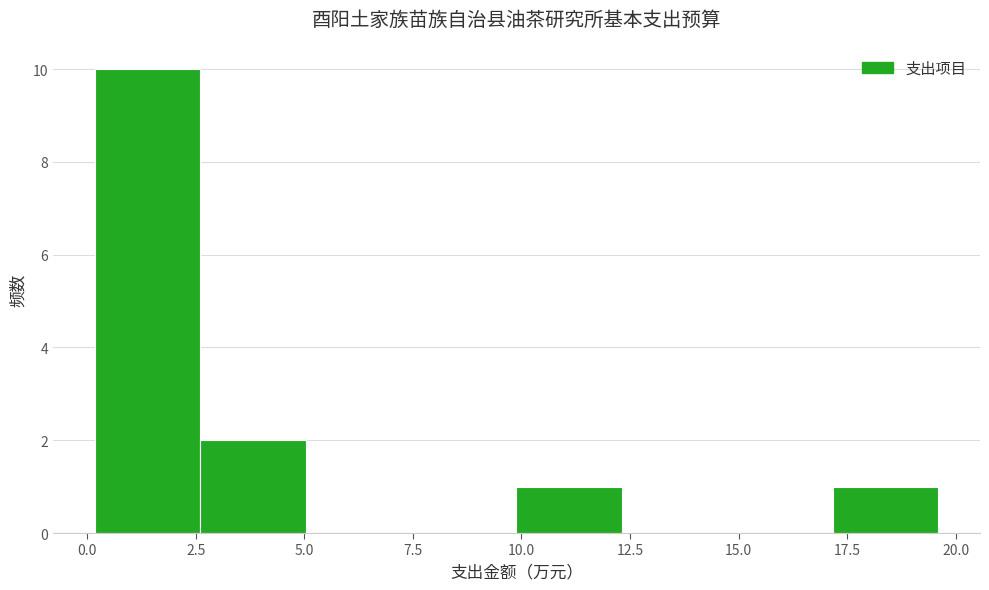

How tall is the bar that spans 0.0 to 2.5 on the x-axis? Neither the bar edges nor the heights are printed on the chart, so give them approximately, as read against the axes.

10